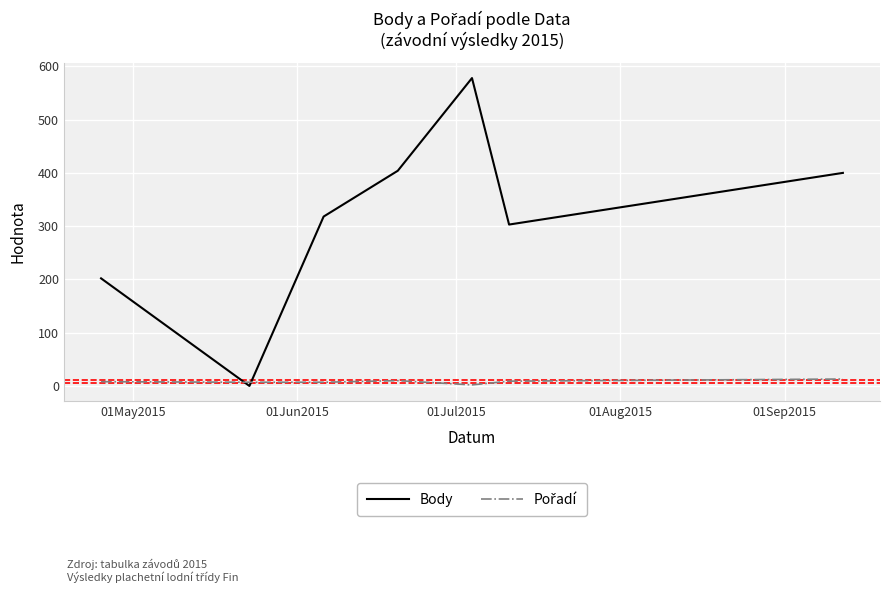

What is the difference between the second highest and second lowest values in the Body series?

202